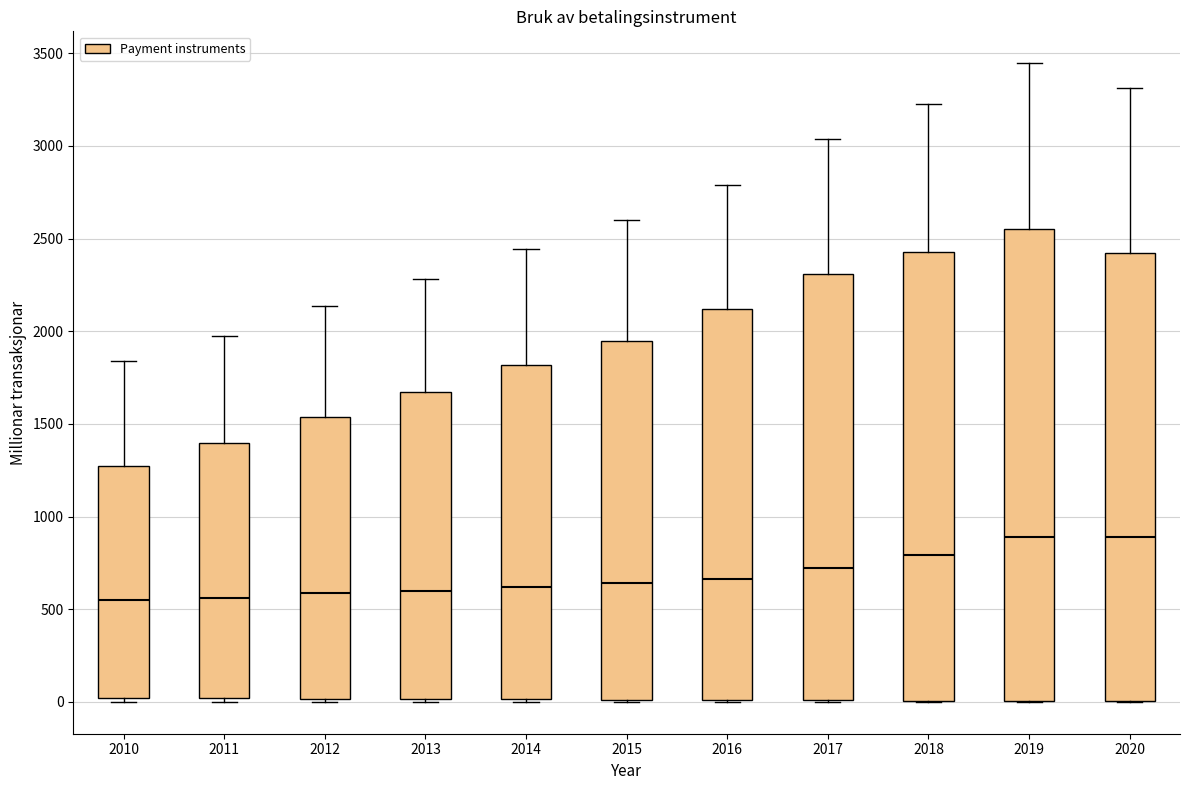

Where does the upper whisker of the box at x = 2012 end on the y-axis? The values are not printed on the chart, so give them approximately, as read against the axis.

2150